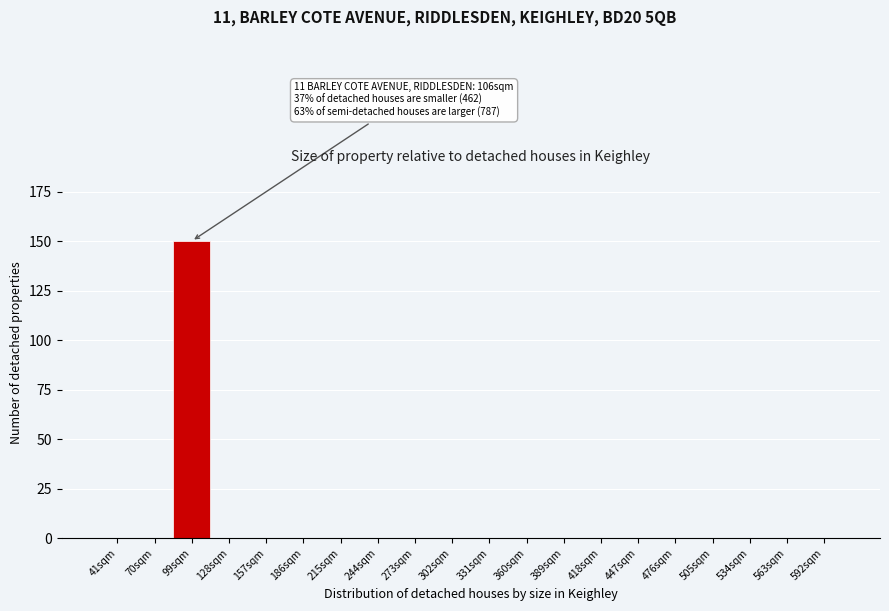

Reading left to right, extract all data points from this chart.

41sqm=0	70sqm=0	99sqm=150	128sqm=0	157sqm=0	186sqm=0	215sqm=0	244sqm=0	273sqm=0	302sqm=0	331sqm=0	360sqm=0	389sqm=0	418sqm=0	447sqm=0	476sqm=0	505sqm=0	534sqm=0	563sqm=0	592sqm=0